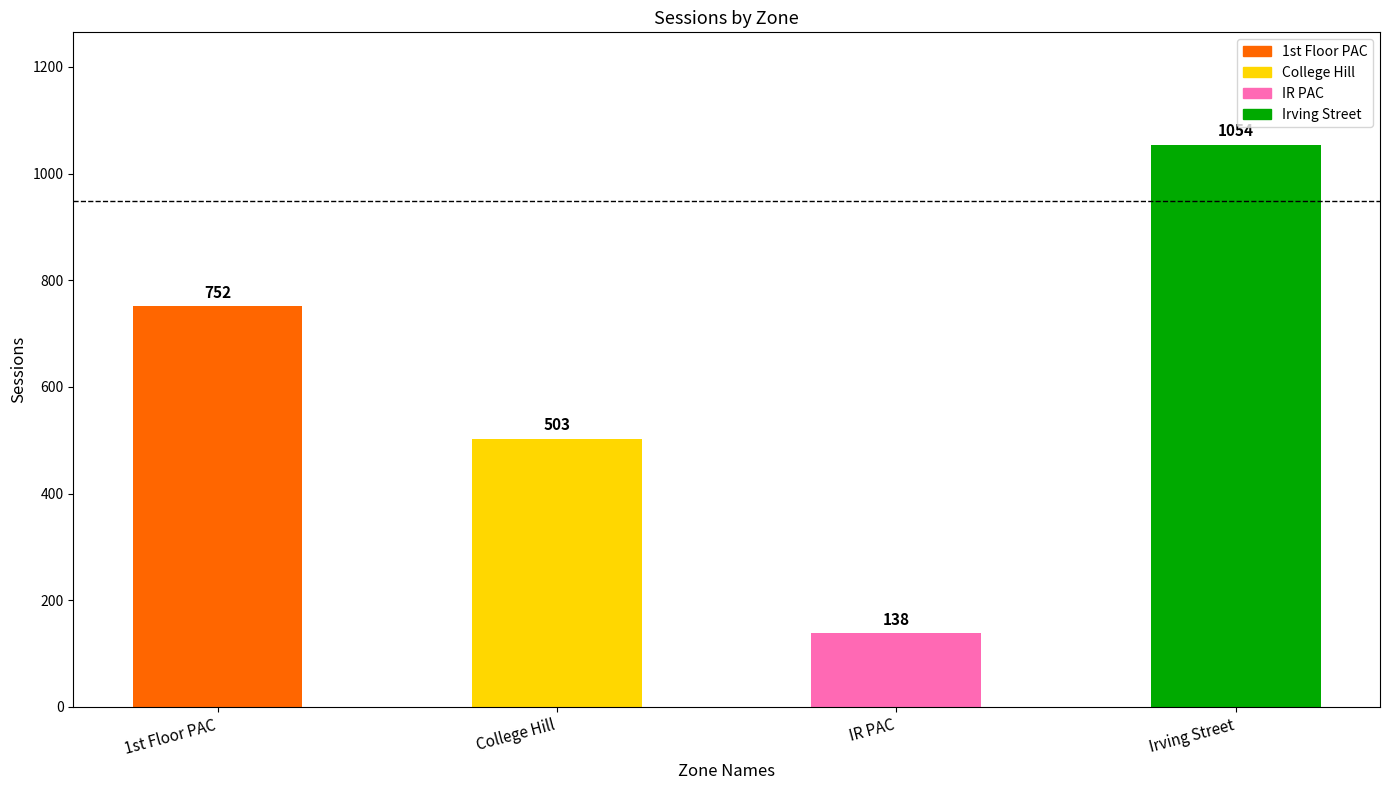

What is the label of the 1st bar from the left?

1st Floor PAC